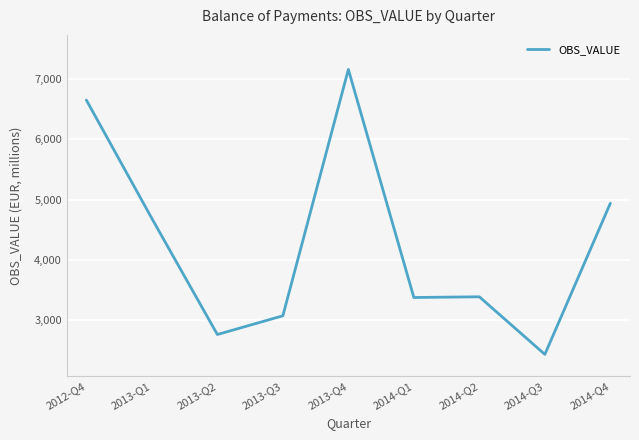

What is the change in value from 2013-Q1 to 2014-Q1?

-1309.4